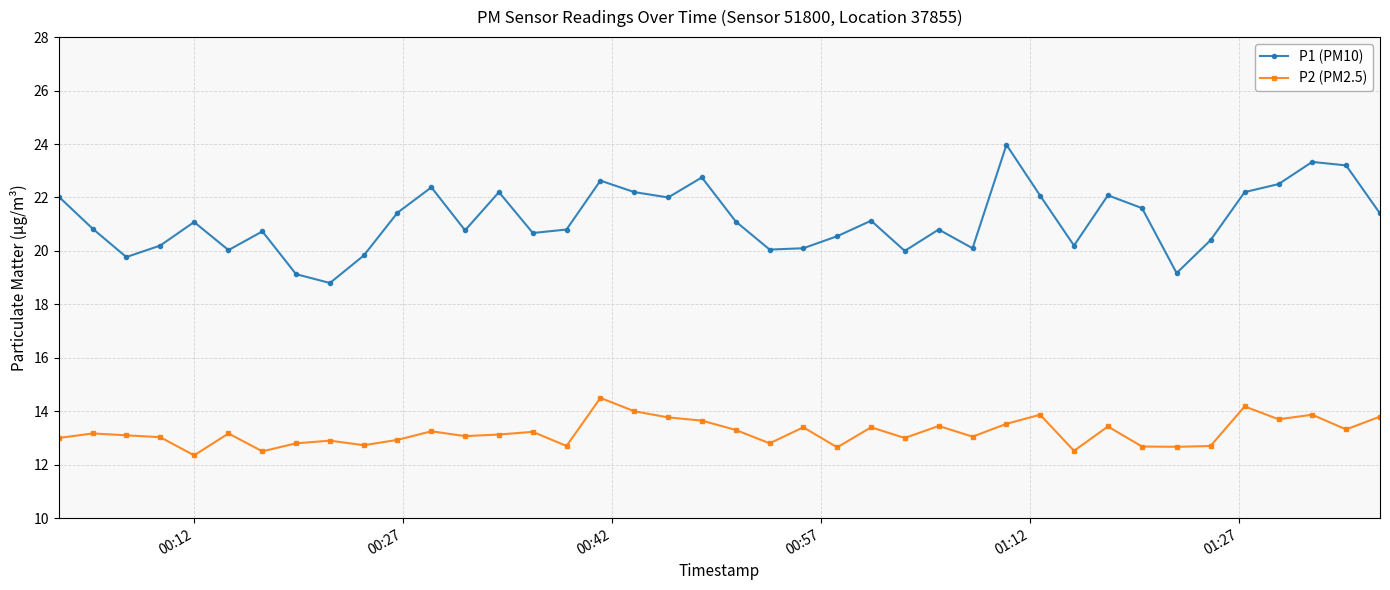

True or false: P2 (PM2.5) and P1 (PM10) cross at least once.

False